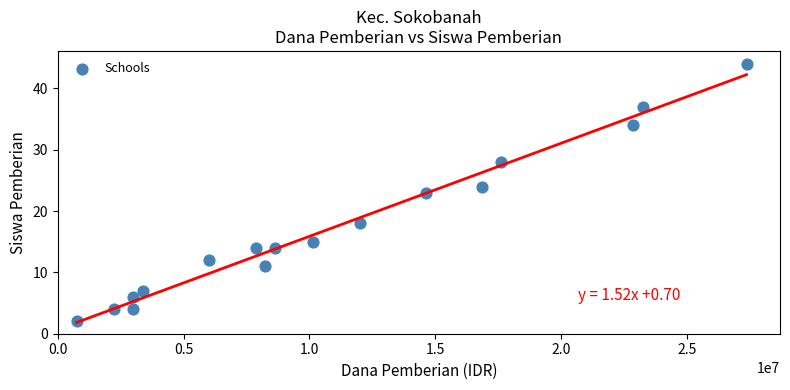

What is the range of X values (max minus min)?

26625000